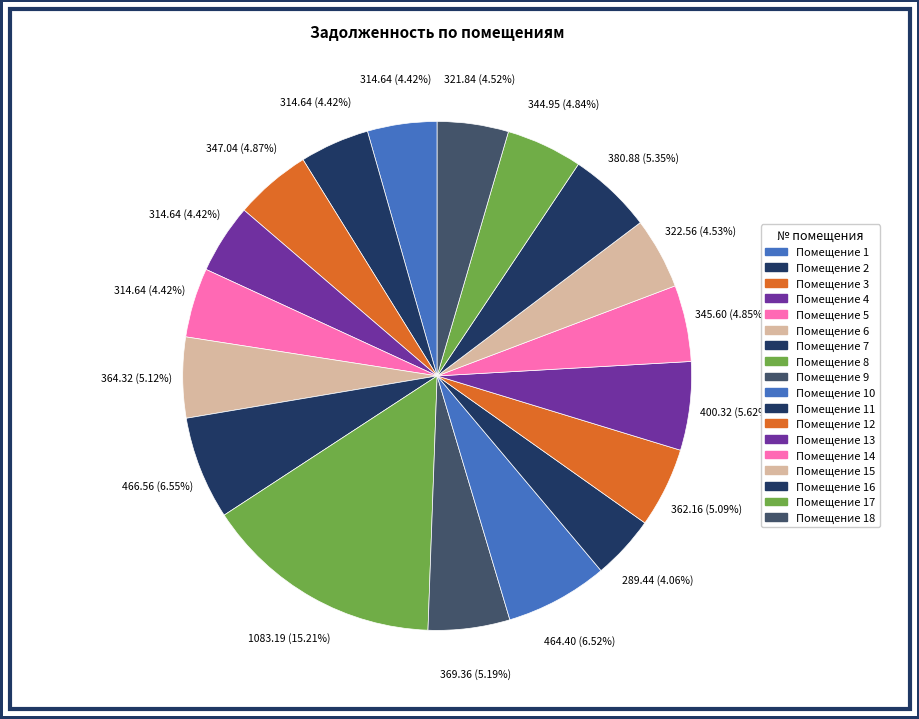

What is the smallest slice in the pie chart?

11